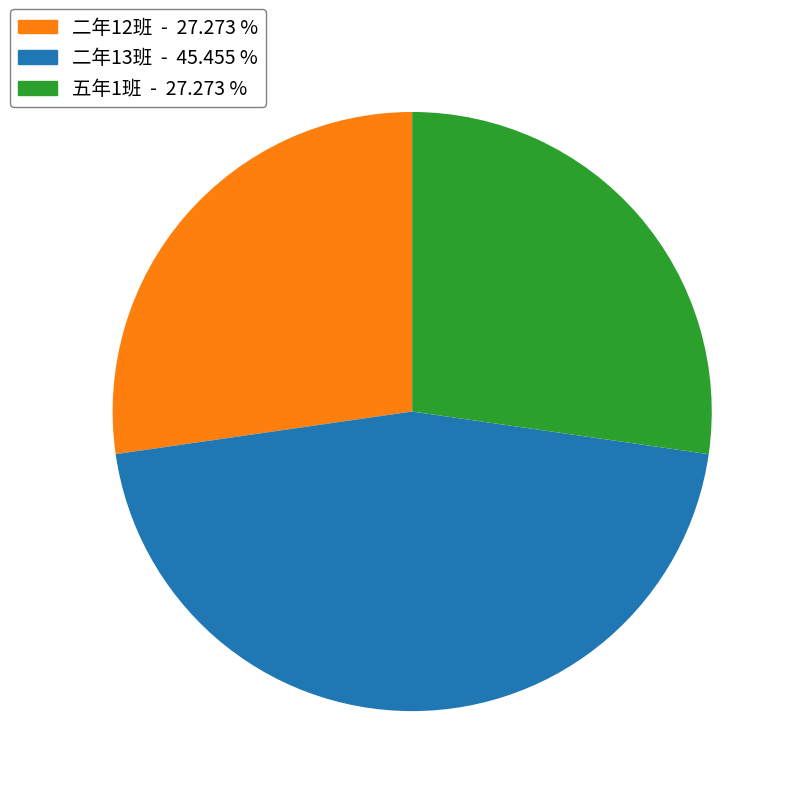

Which slice is the largest?

二年13班